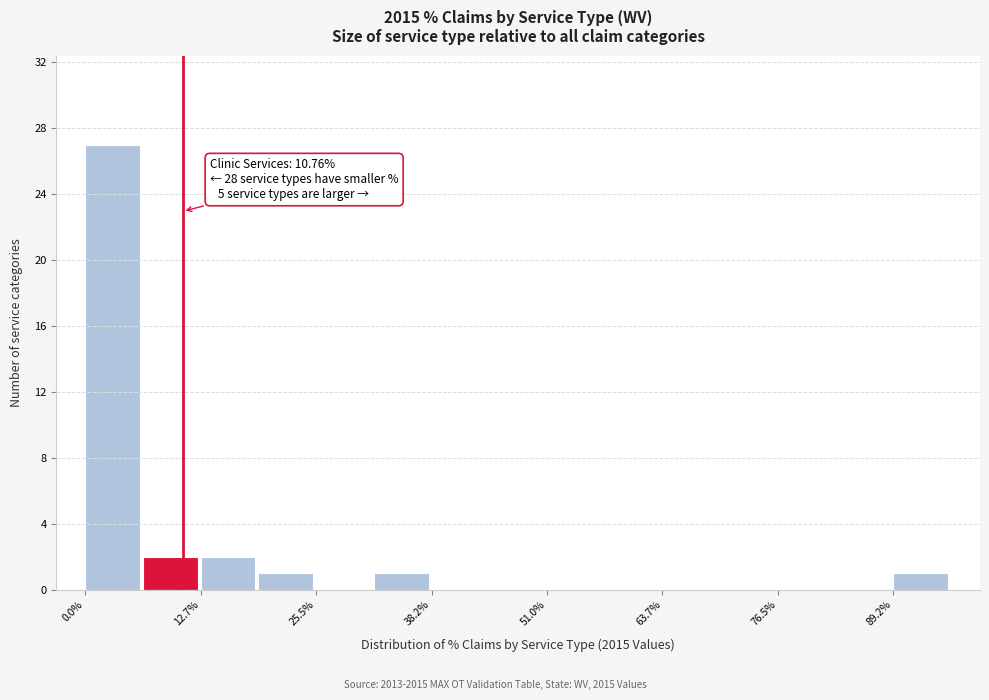

Read against the x-axis, roughly where is the centre of the tallest bar?

4